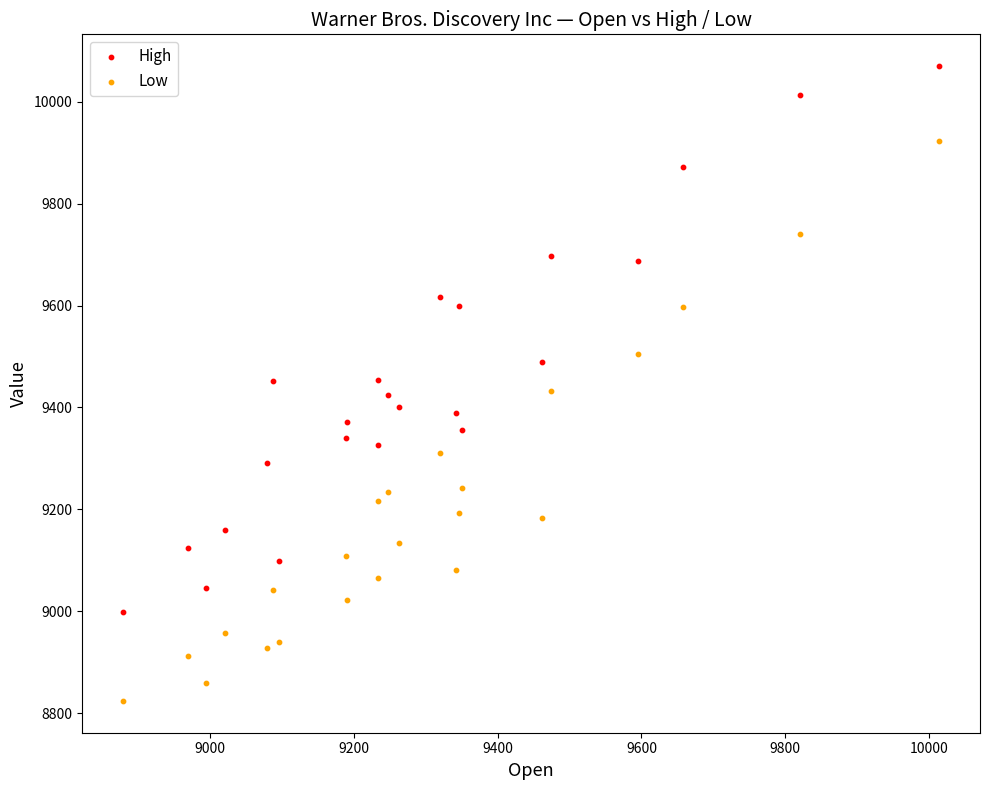

Which series has the widest spread of Y values?

Low